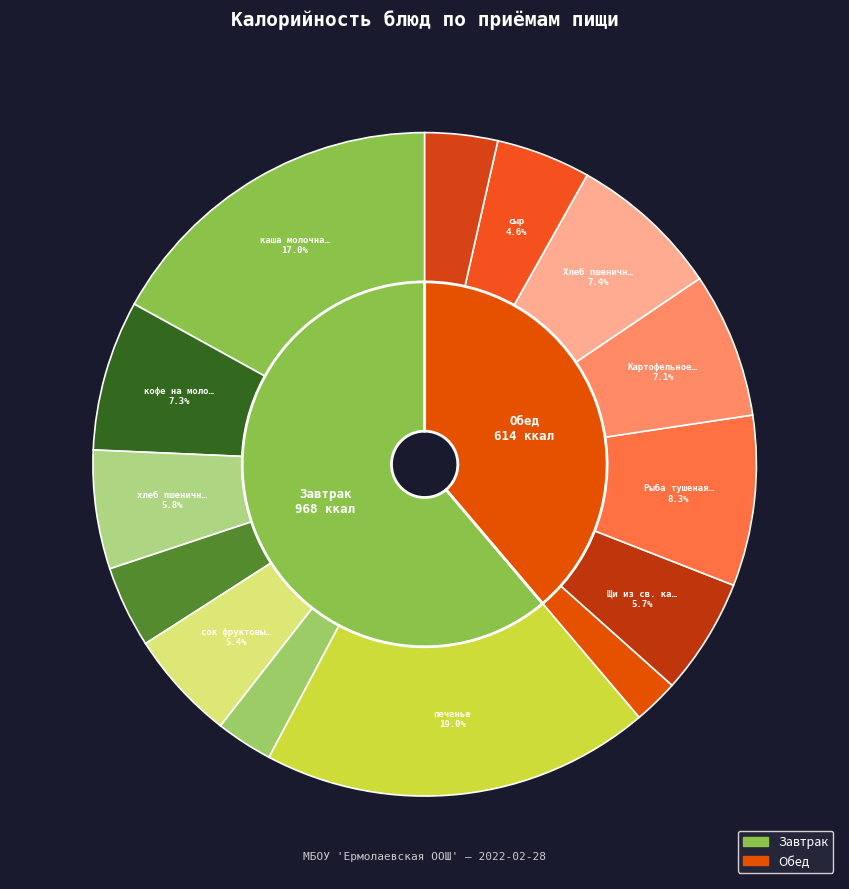

To the nearest percent, what portion does фрукты свежие represent?

3%